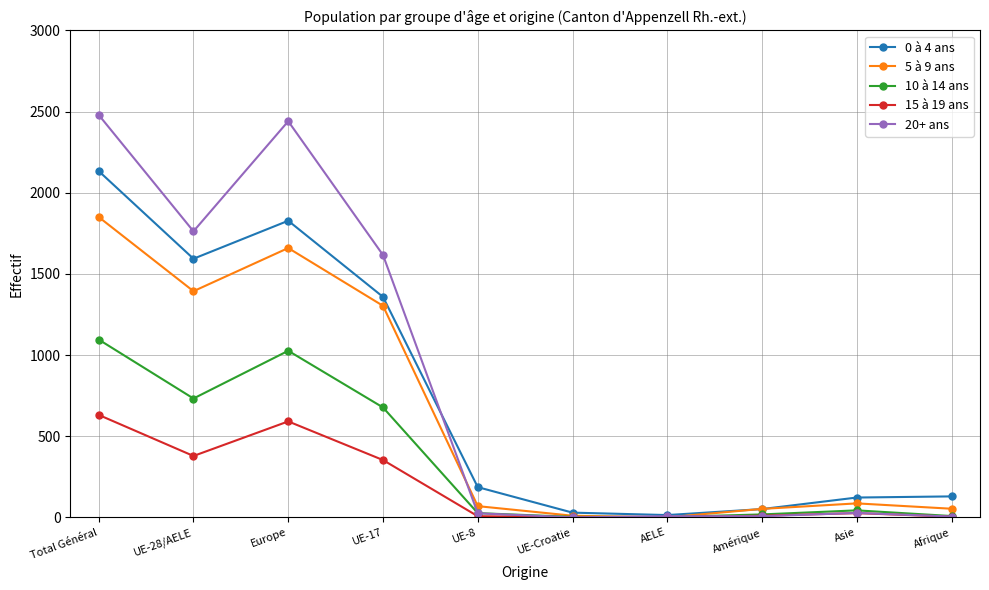

In 5 à 9 ans, how many points are lower than both neighbors (excluding endpoints)?

2